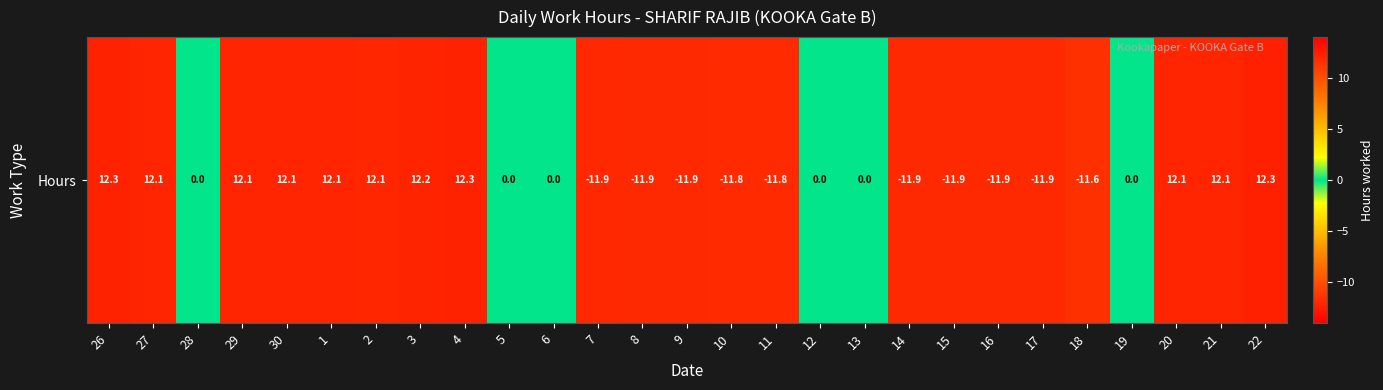

The chart shows a value of -11.6 at 18. True or false?

True